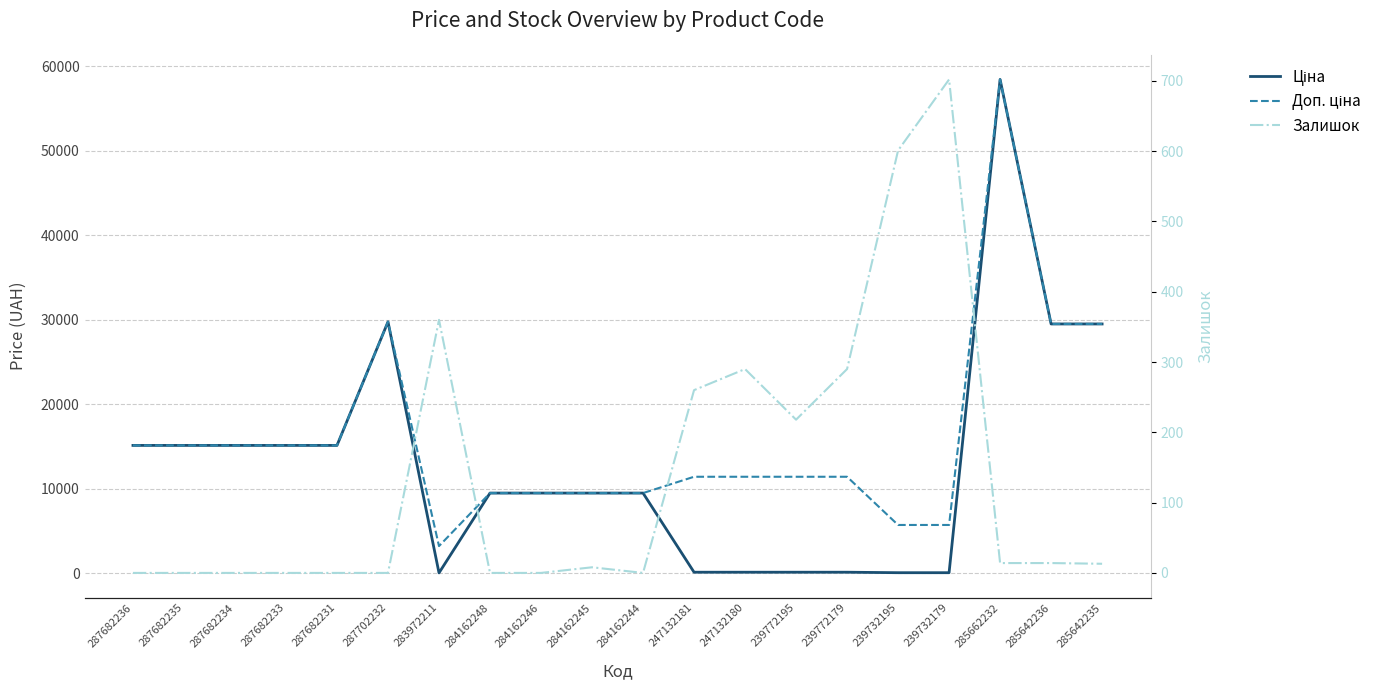

Rank the series by their maximum value, from highest to lowest.

Ціна, Доп. ціна, Залишок